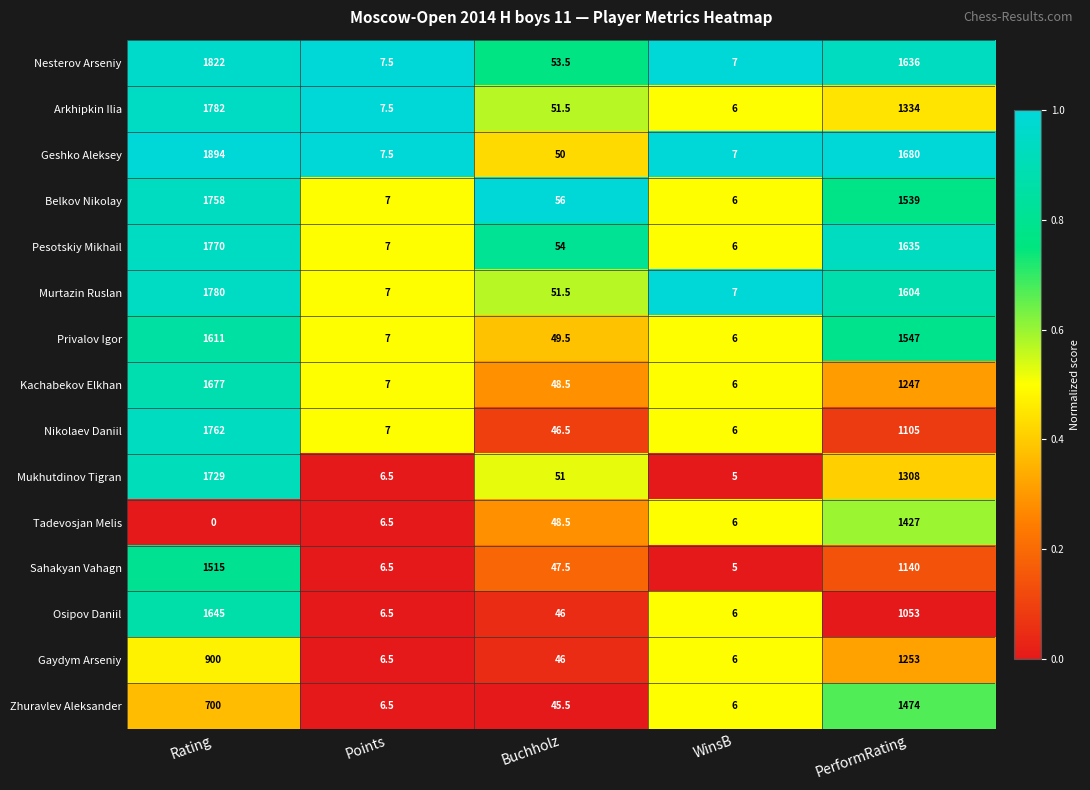

The Tadevosjan Melis series shows 6.5 at Points. True or false?

True